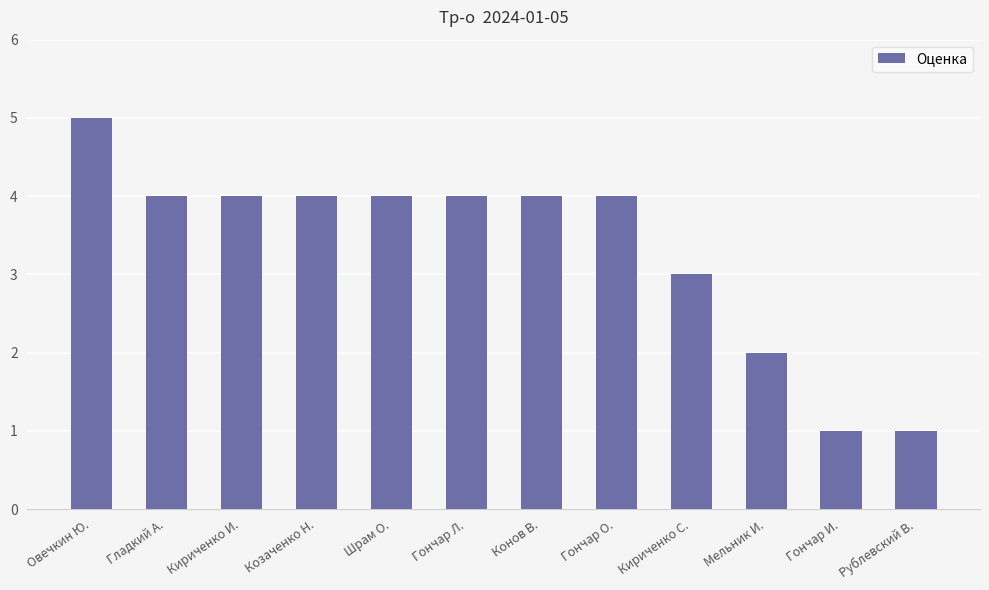

How many bars are there in total?

12